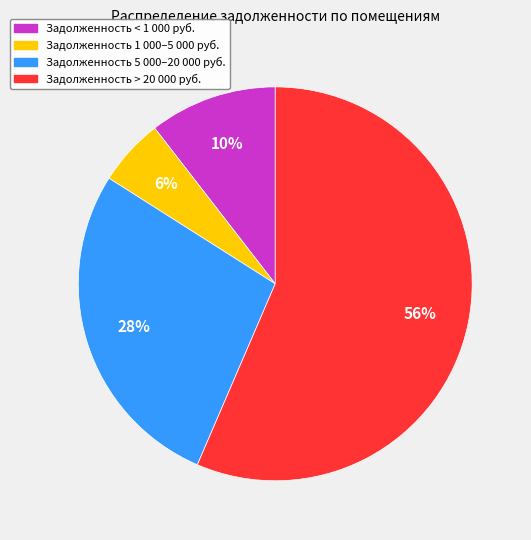

To the nearest percent, what is the average slice percentage?

25%